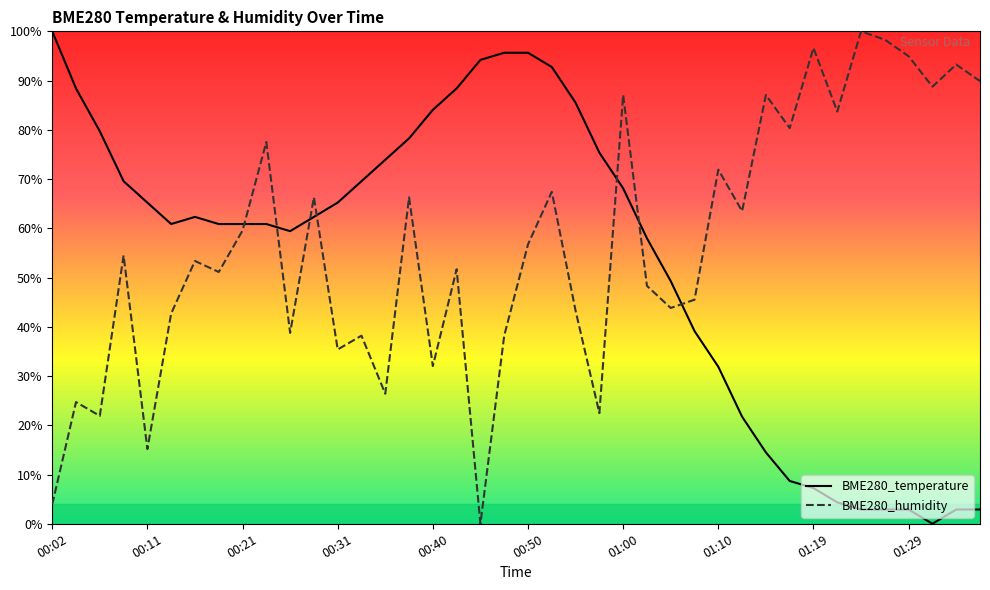

True or false: BME280_temperature has a value of 65.2 at 00:31.

True